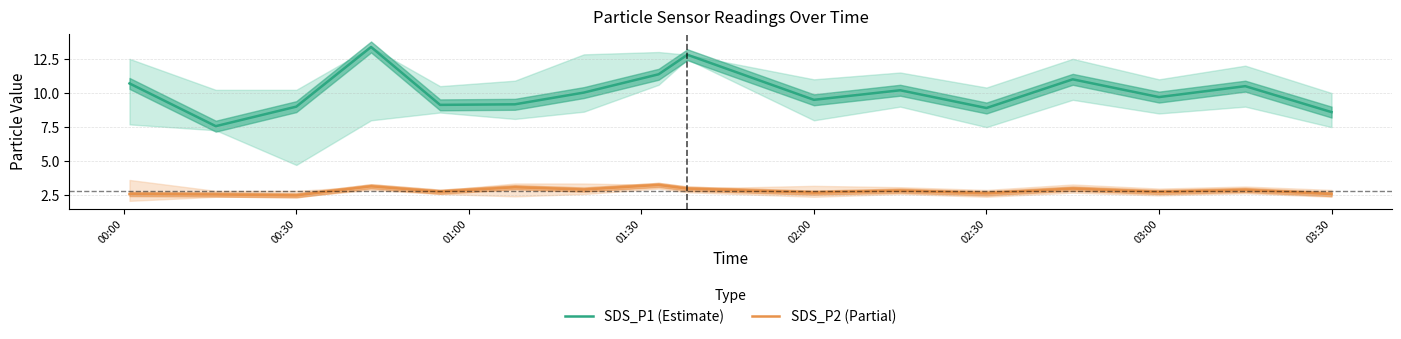

What is the greatest value displayed?

13.4